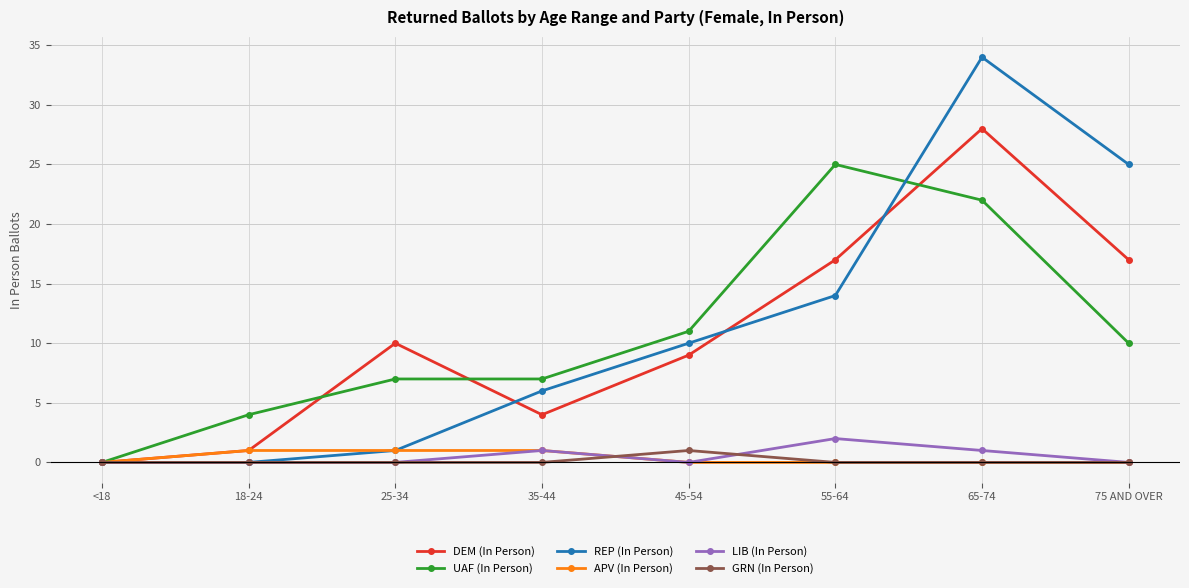

The value of UAF (In Person) at 75 AND OVER is 10. True or false?

True